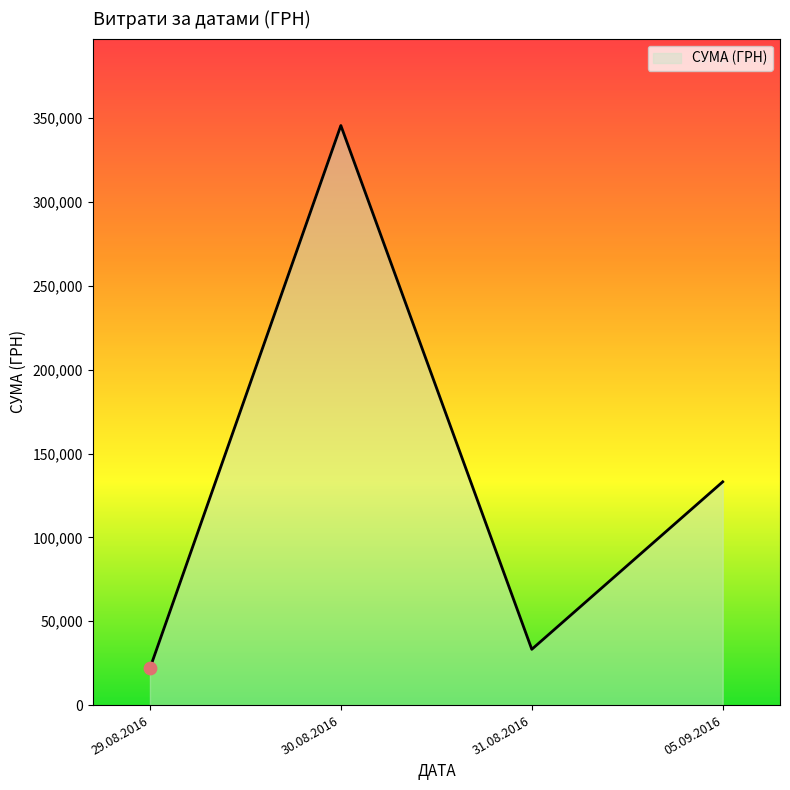

What is the change in value from 30.08.2016 to 05.09.2016?

-212518.6